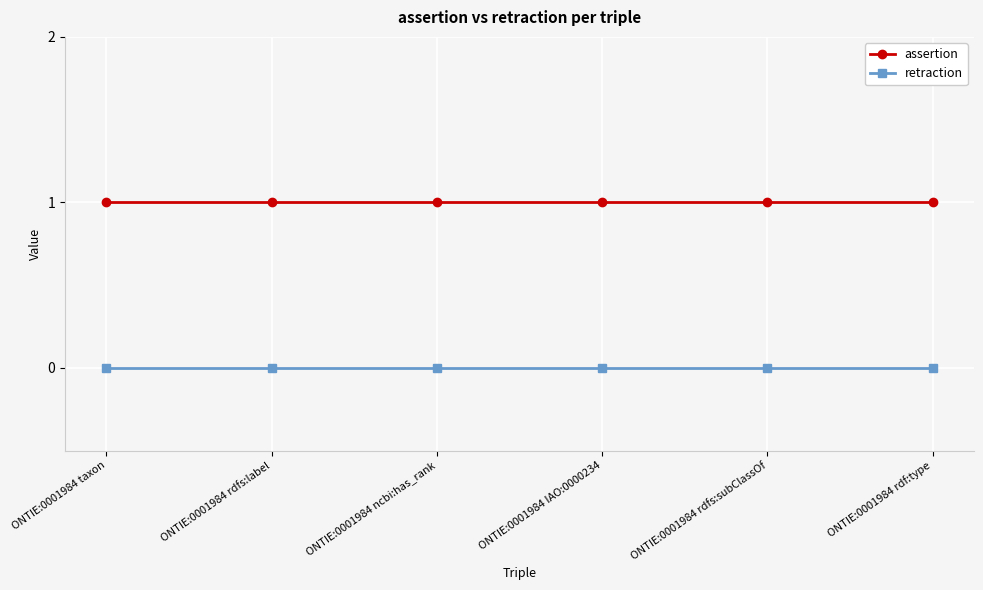

What is the value of the assertion point at the 1st from the left?

1